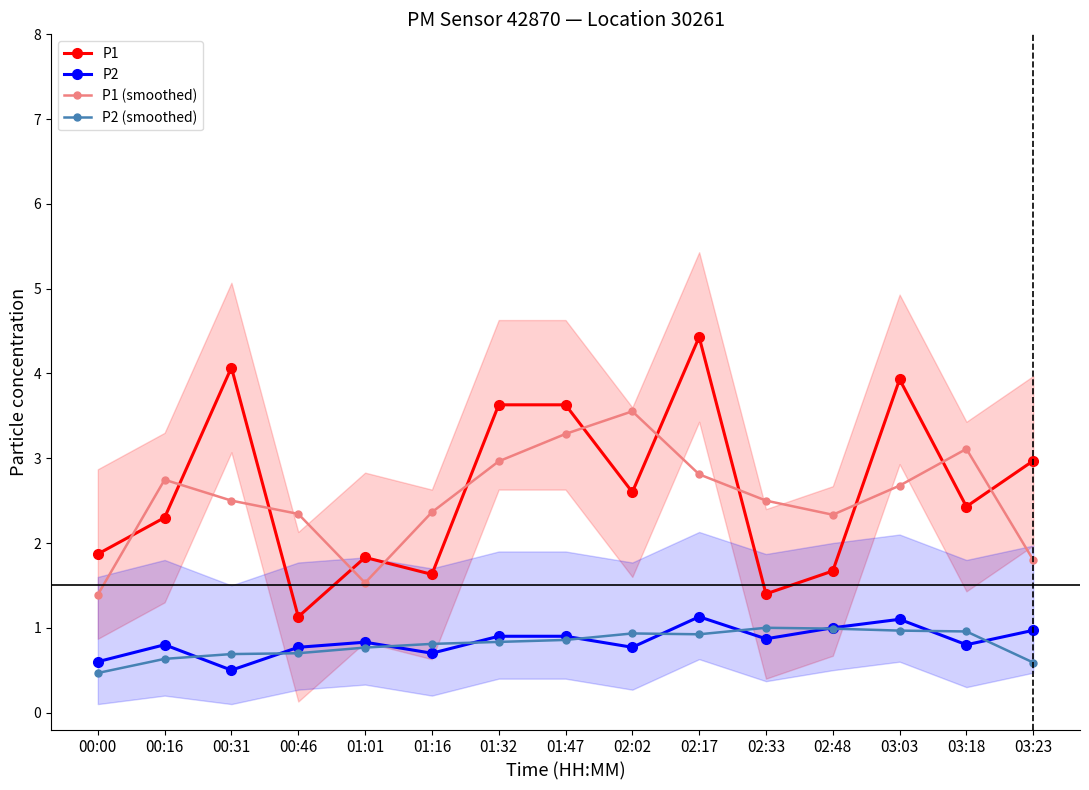

Does the chart have visible grid lines?

No